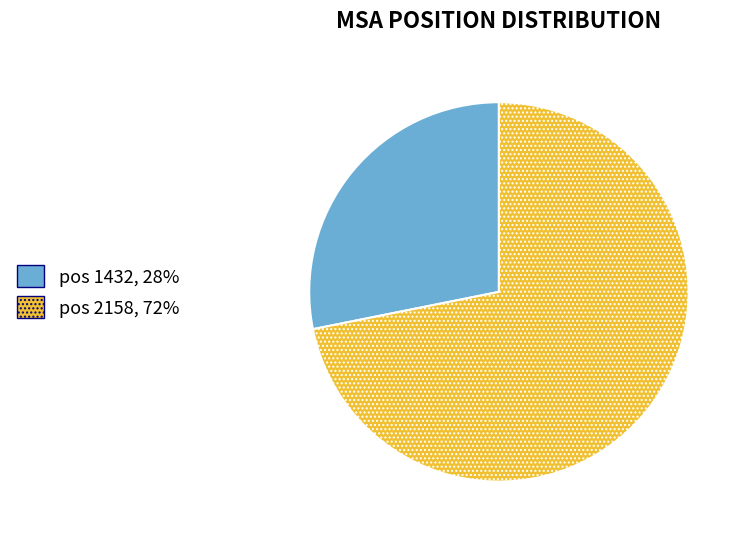

What is the largest slice in the pie chart?

pos 2158, 72%